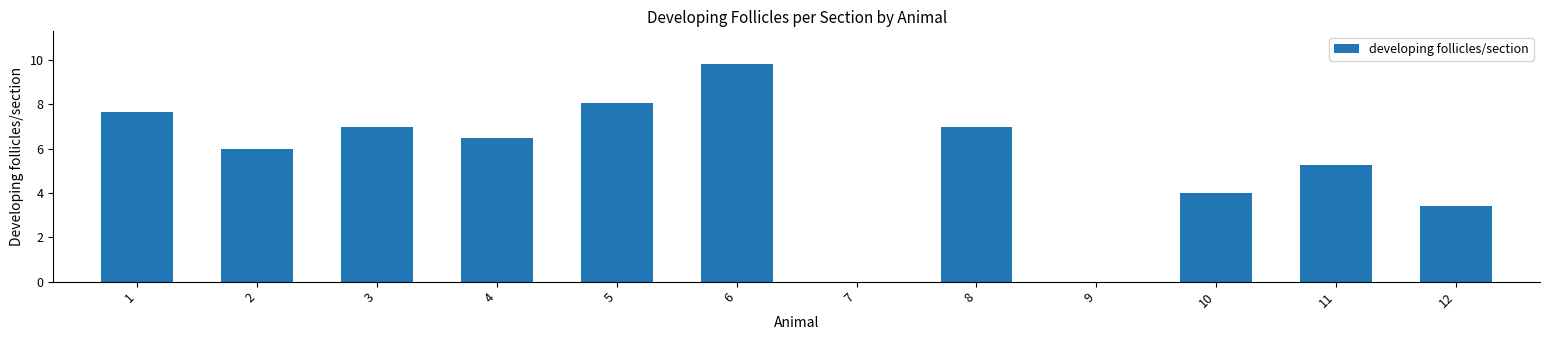

Which label corresponds to the largest value in the chart?

6